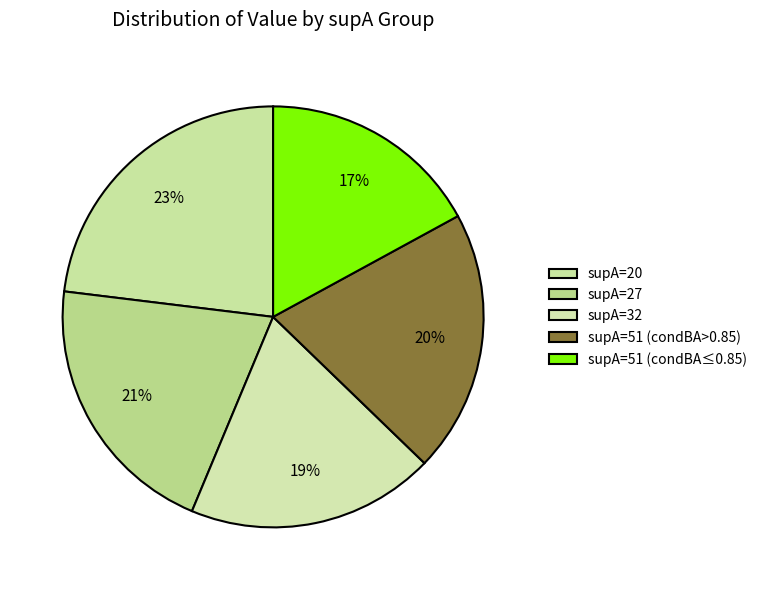

Which category has the biggest portion of the pie?

20